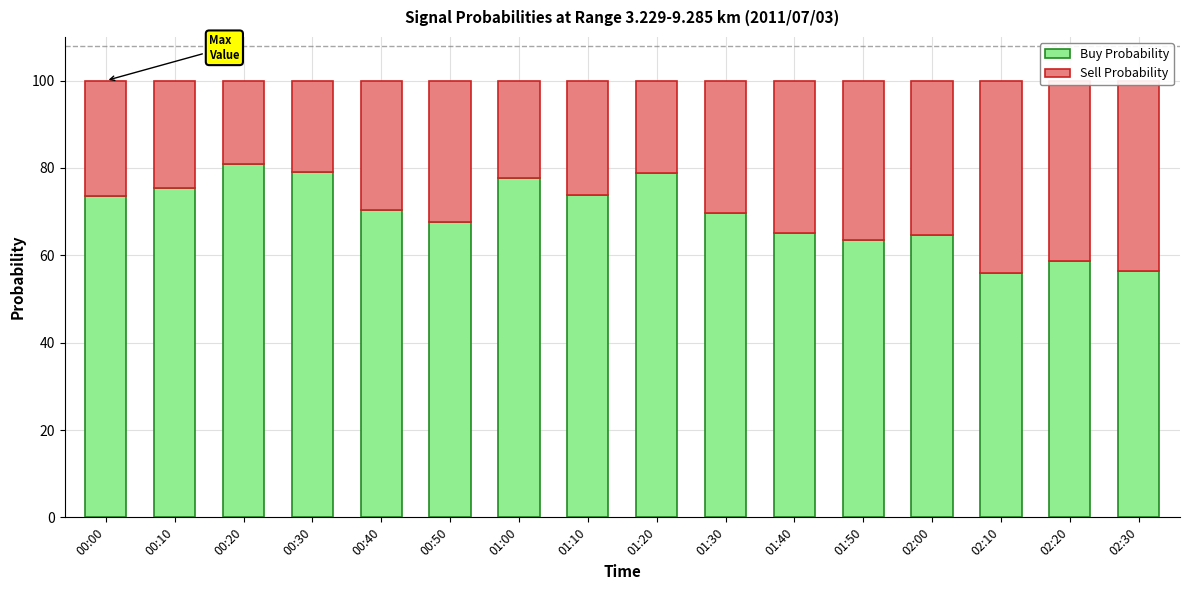

What is the sum of all Buy Probability values?

1111.3